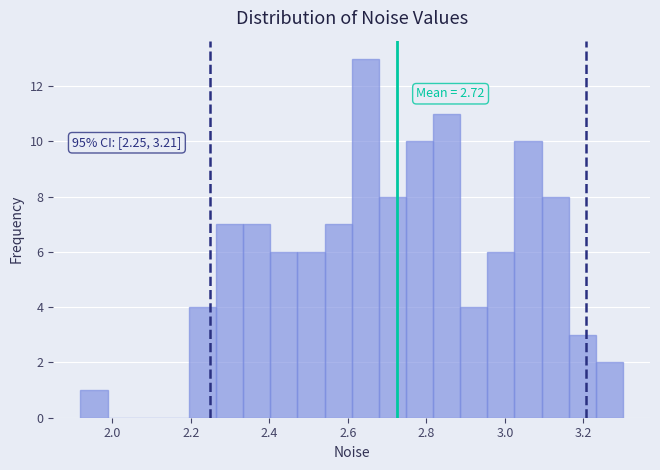

Read against the x-axis, roughly where is the centre of the tallest bar?

2.64